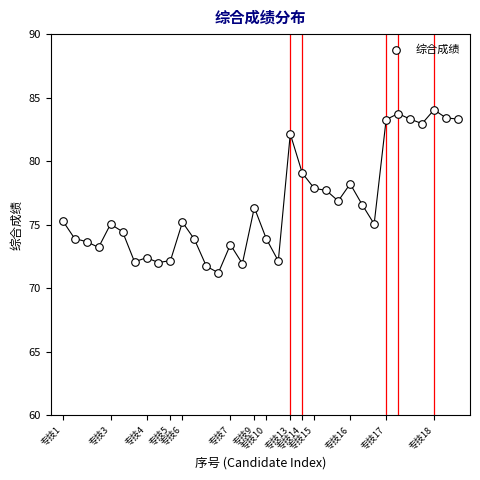

What is the range of X values (max minus min)?

33.0